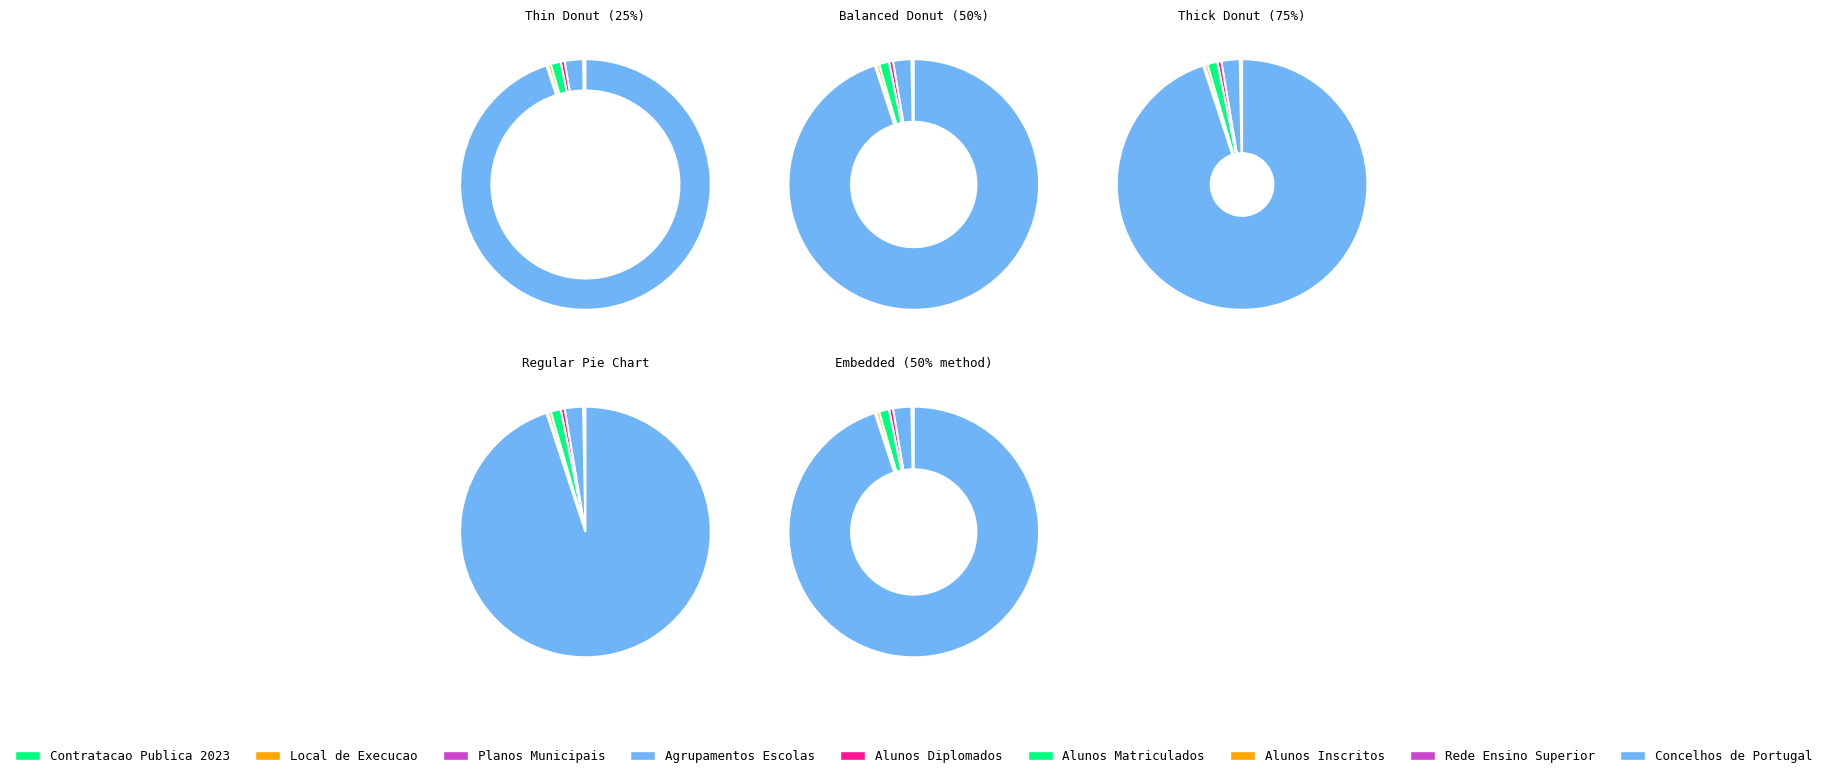

Does any single category account for the majority?

Yes